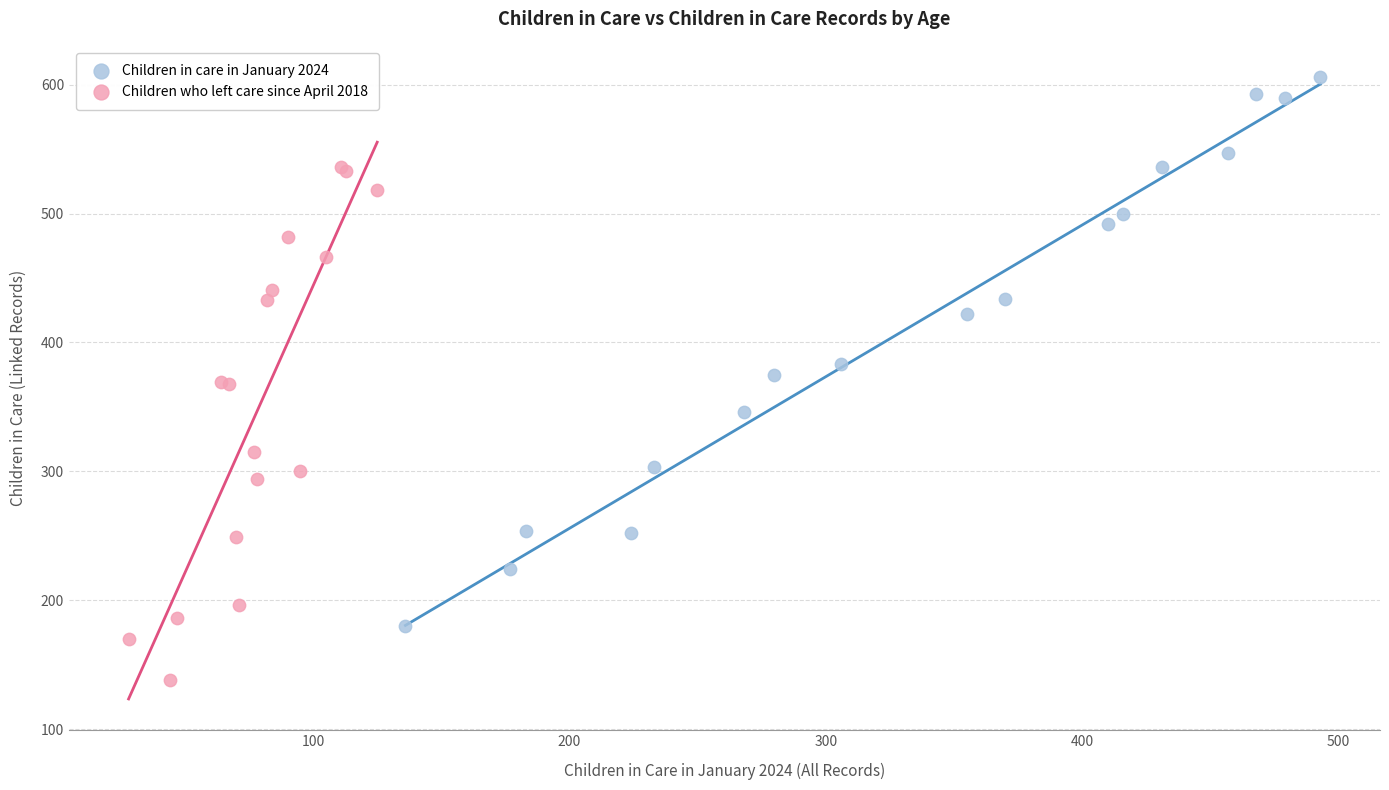

Which series has the widest spread of Y values?

Children in care in January 2024